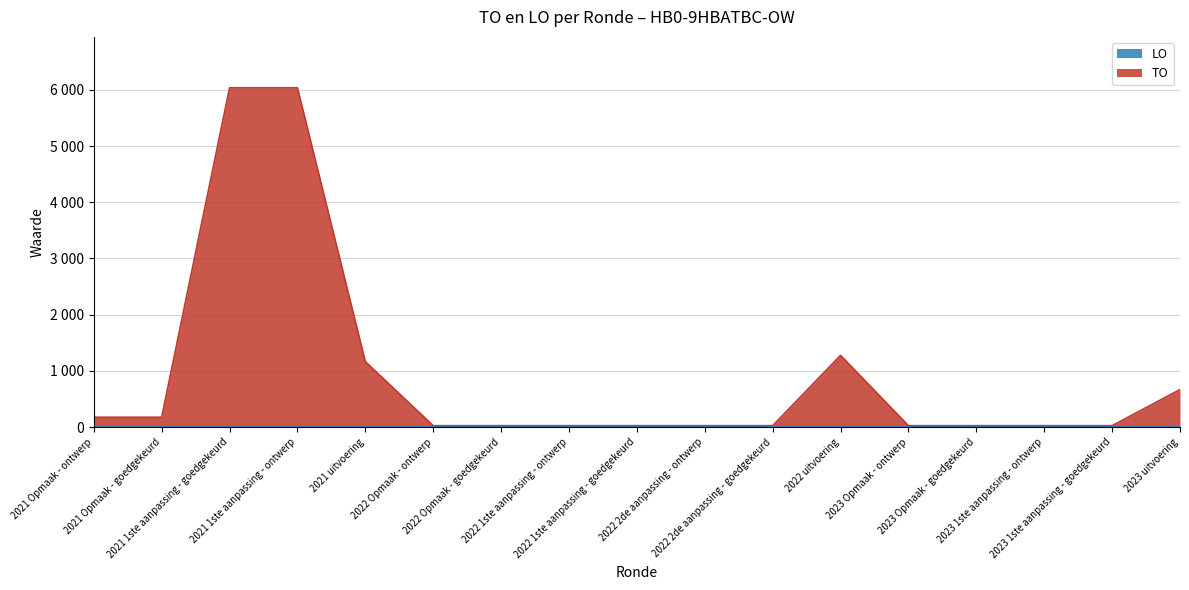

Reading right to left, extract all data points from this chart.

2023 uitvoering=669	2023 1ste aanpassing - goedgekeurd=26	2023 1ste aanpassing - ontwerp=26	2023 Opmaak - goedgekeurd=26	2023 Opmaak - ontwerp=26	2022 uitvoering=1277	2022 2de aanpassing - goedgekeurd=26	2022 2de aanpassing - ontwerp=26	2022 1ste aanpassing - goedgekeurd=26	2022 1ste aanpassing - ontwerp=26	2022 Opmaak - goedgekeurd=26	2022 Opmaak - ontwerp=26	2021 uitvoering=1165	2021 1ste aanpassing - ontwerp=6036	2021 1ste aanpassing - goedgekeurd=6036	2021 Opmaak - goedgekeurd=176	2021 Opmaak - ontwerp=176